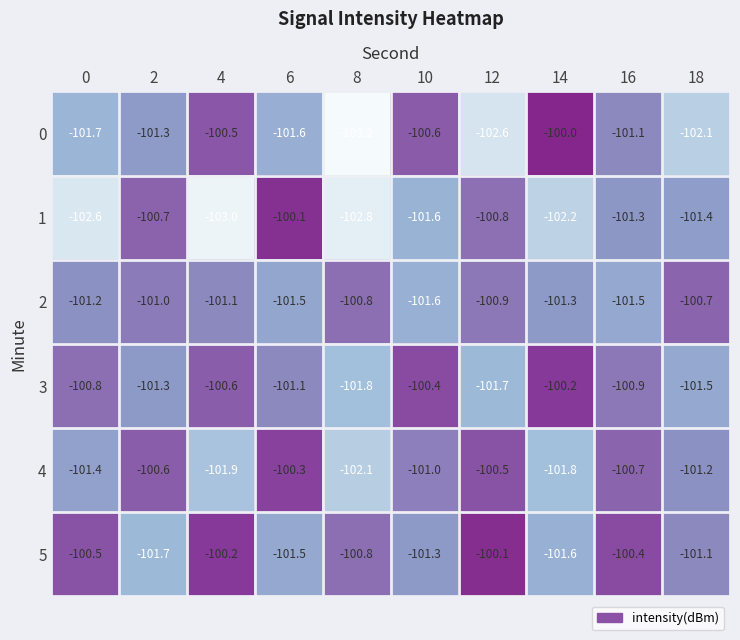

What is the difference between the maximum and minimum values in the 1 series?

2.9